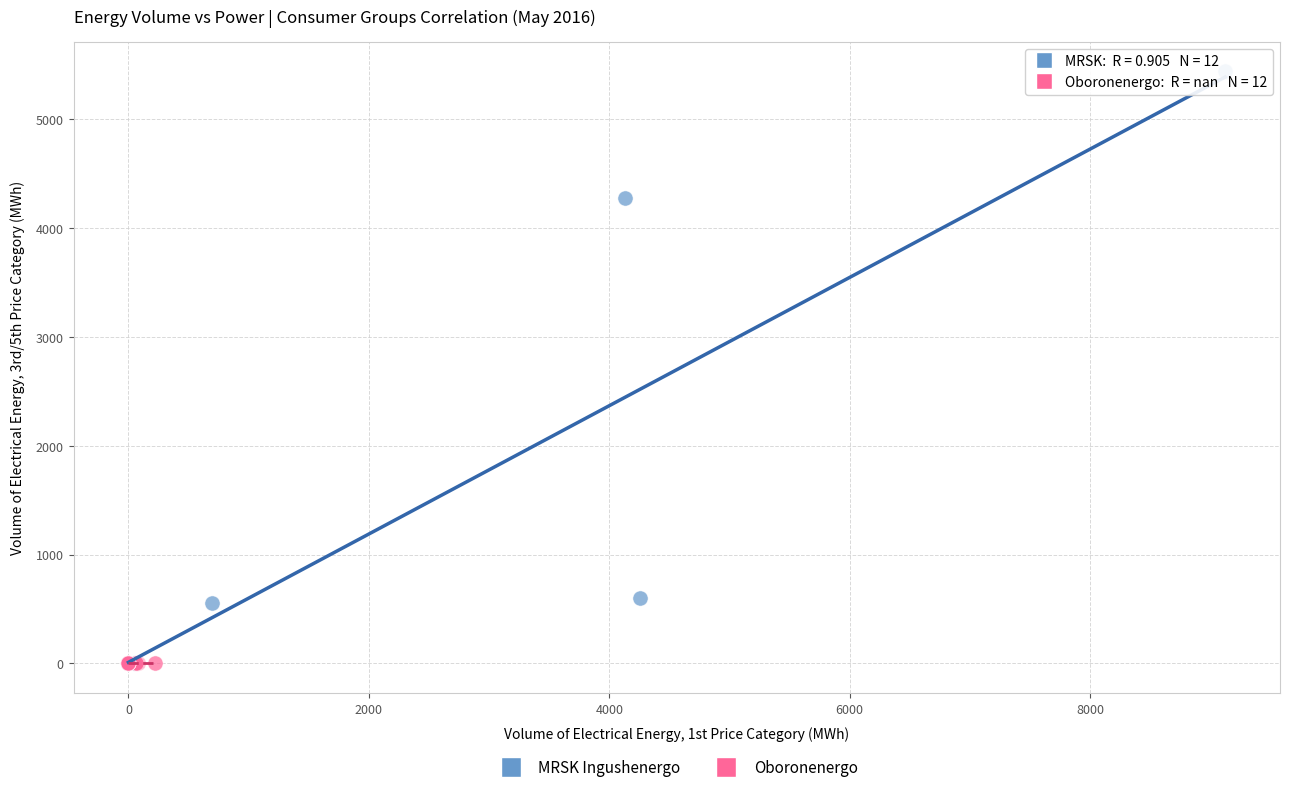

Which series contains the highest Y value?

MRSK Ingushenergo